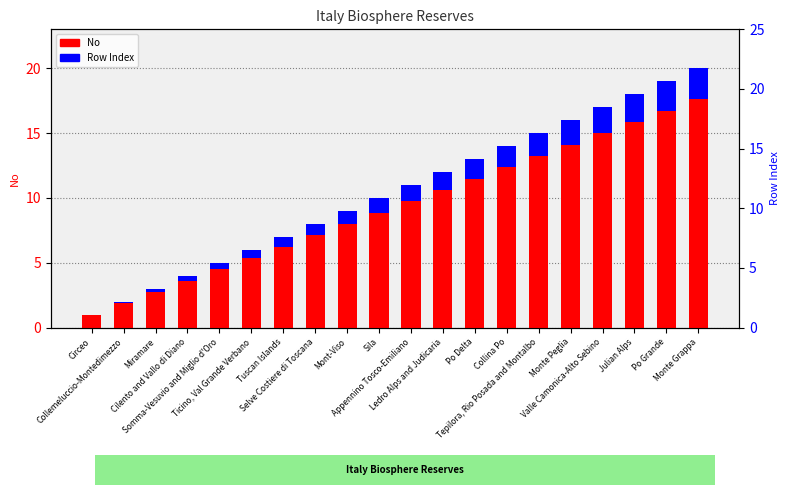

How many data points in No are less than 11?

10